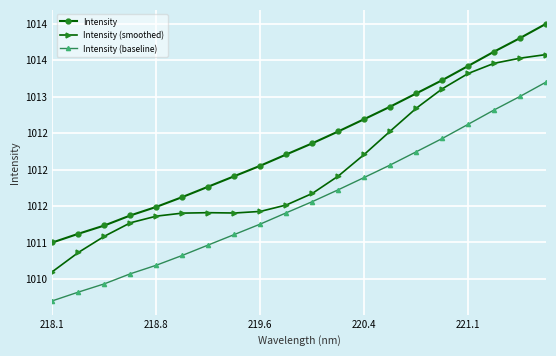

True or false: Intensity (smoothed) and Intensity (baseline) cross at least once.

False